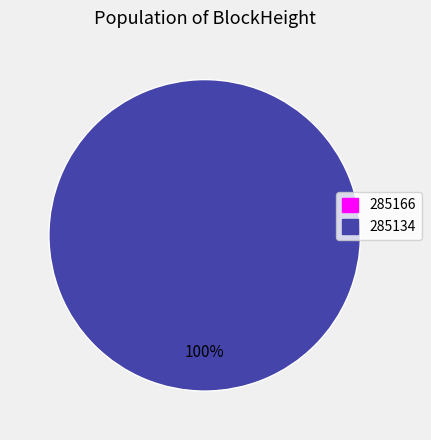

To the nearest percent, what is the average slice percentage?

50%